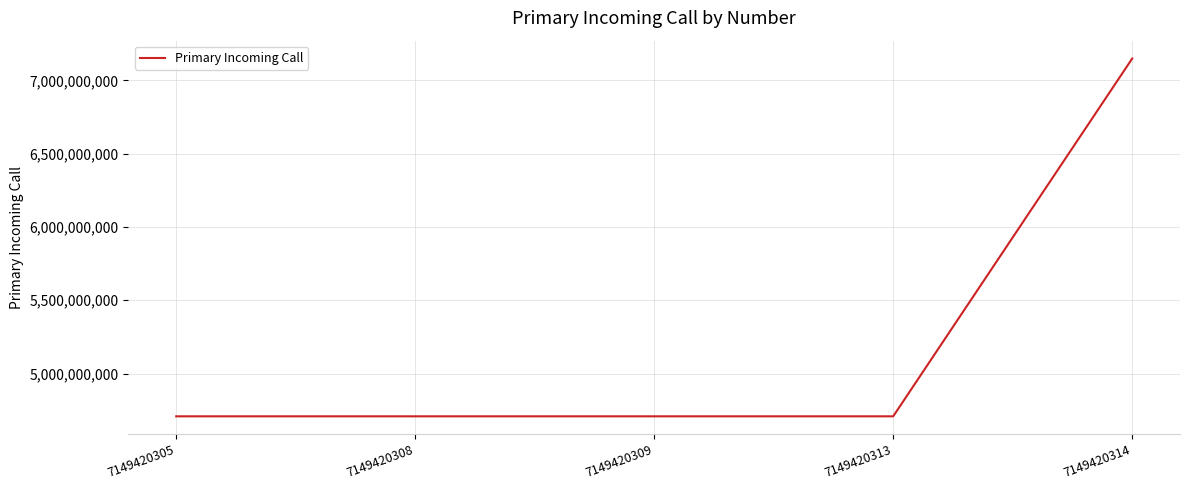

Reading left to right, transcribe all the data shown in this chart.

7149420305=4707798650	7149420308=4707798650	7149420309=4707798650	7149420313=4707798650	7149420314=7149420313